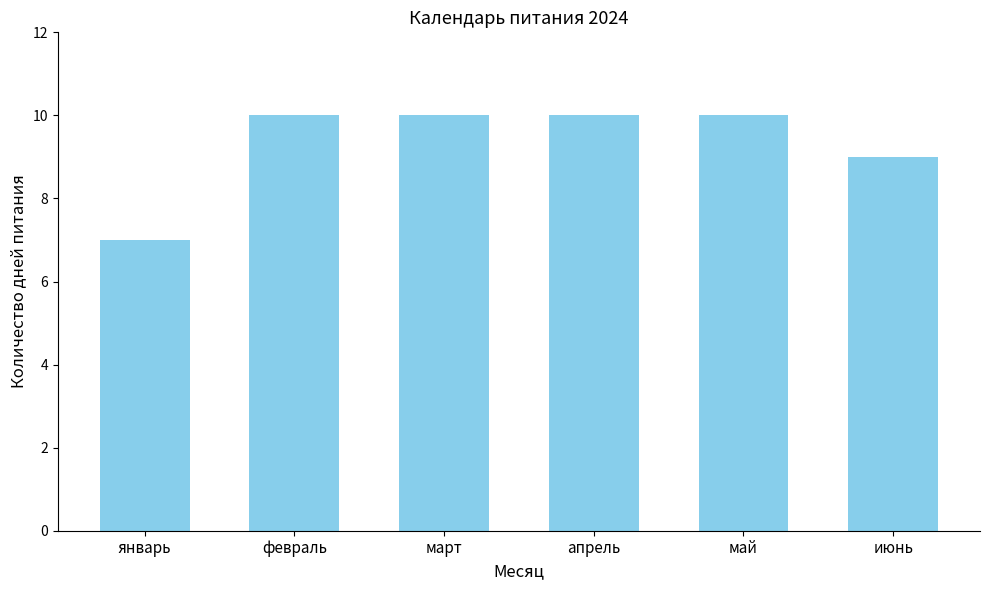

Reading left to right, transcribe all the data shown in this chart.

январь=7	февраль=10	март=10	апрель=10	май=10	июнь=9